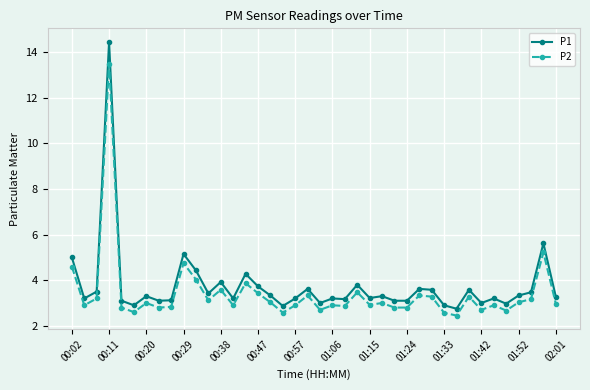

Is this an area chart (filled region under the line)?

No